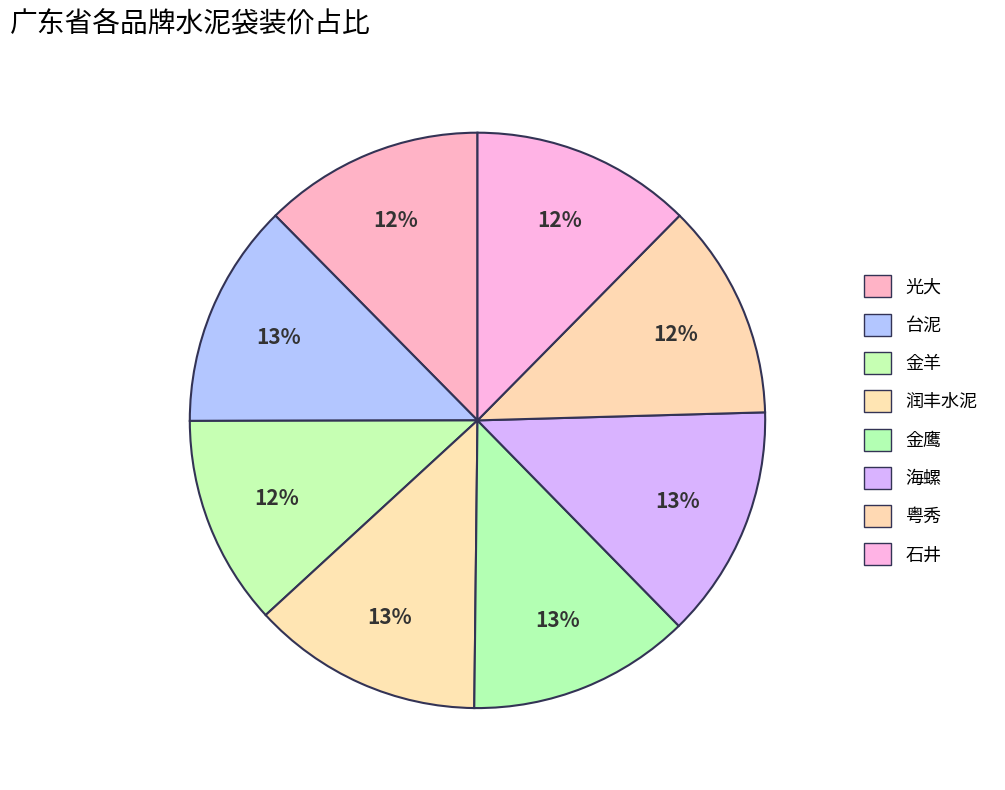

Between 粤秀 and 润丰水泥, which is larger?

润丰水泥